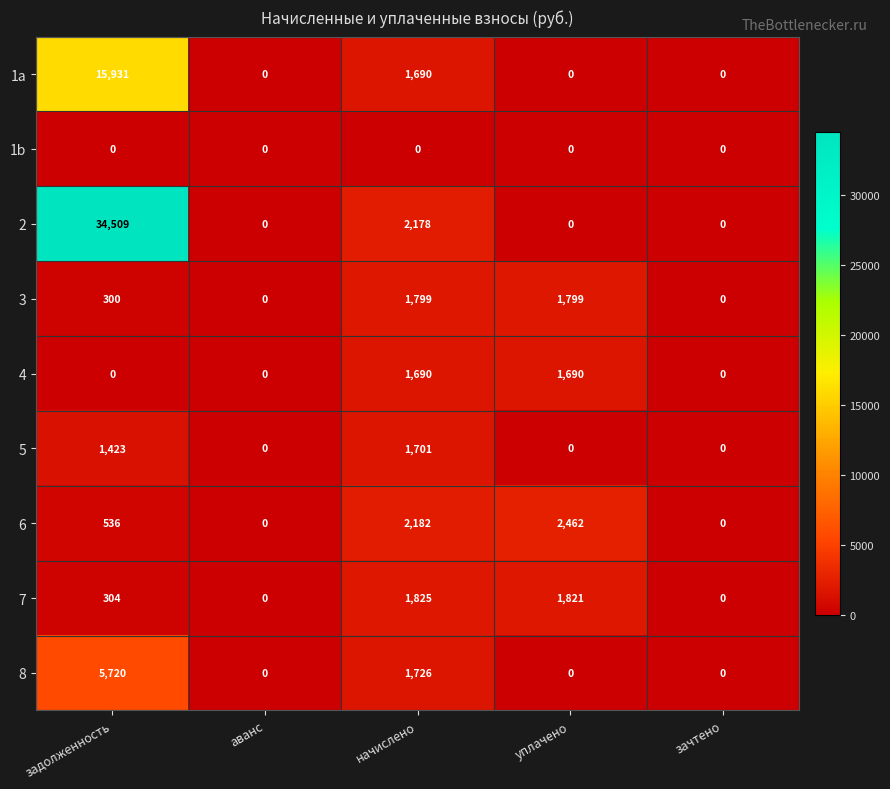

At which category is the sum across all series the highest?

задолженность